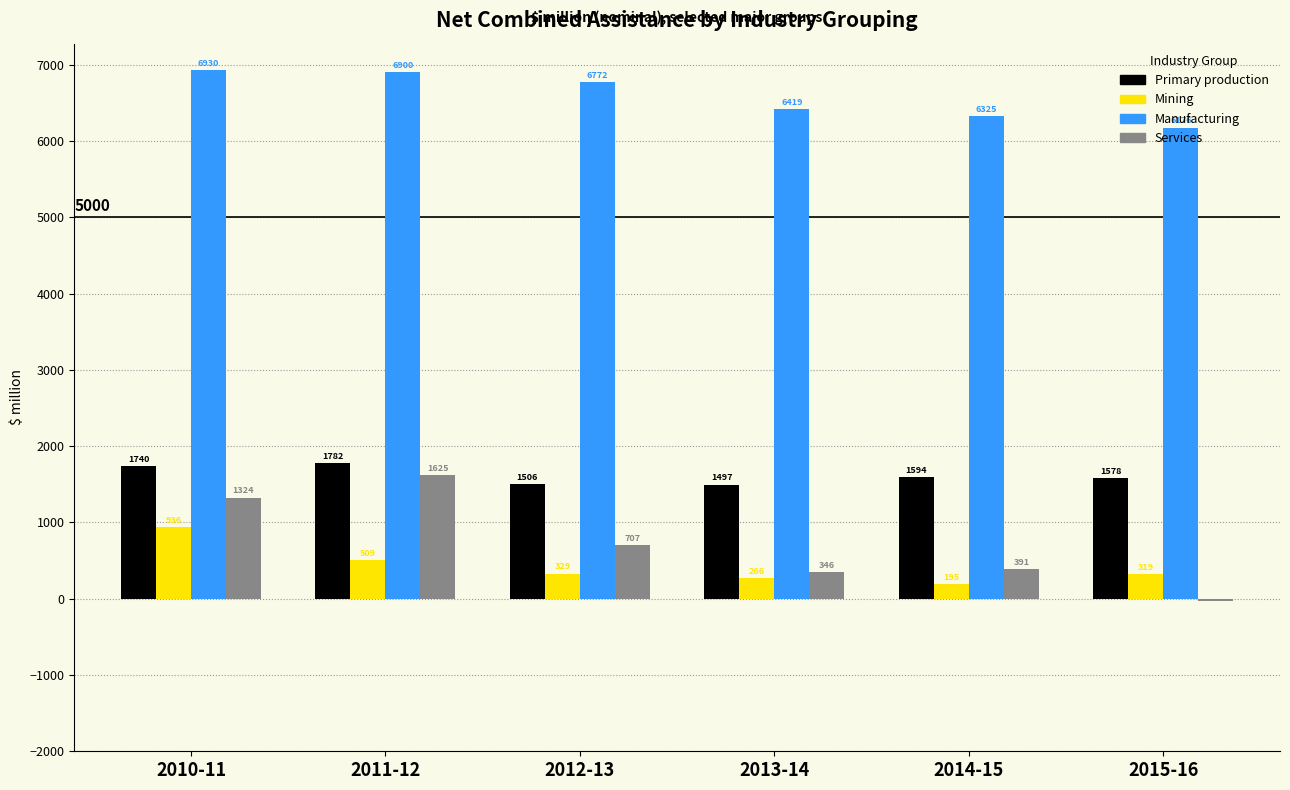

Which label corresponds to the largest value in the chart?

2010-11